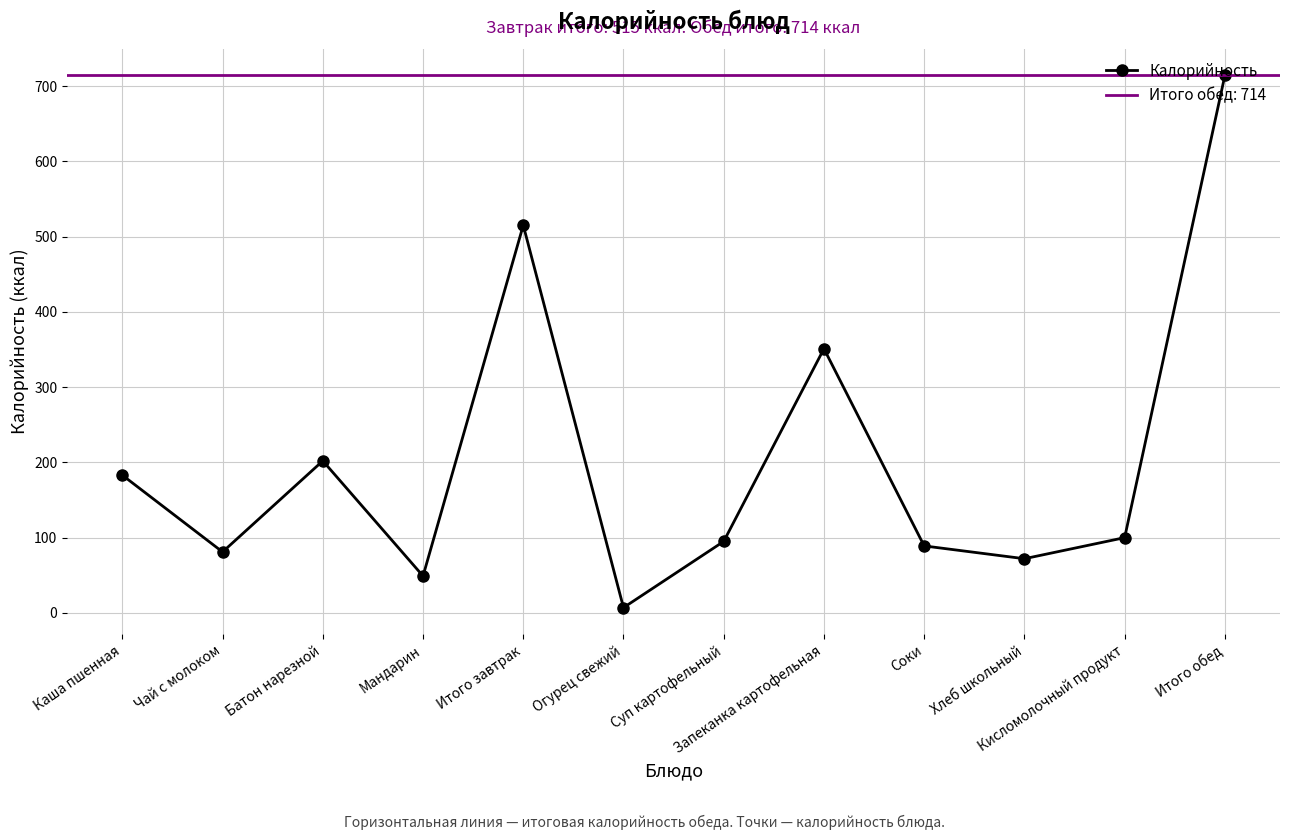

What is the ratio of the value at Соки to the value at Каша пшенная?

0.5